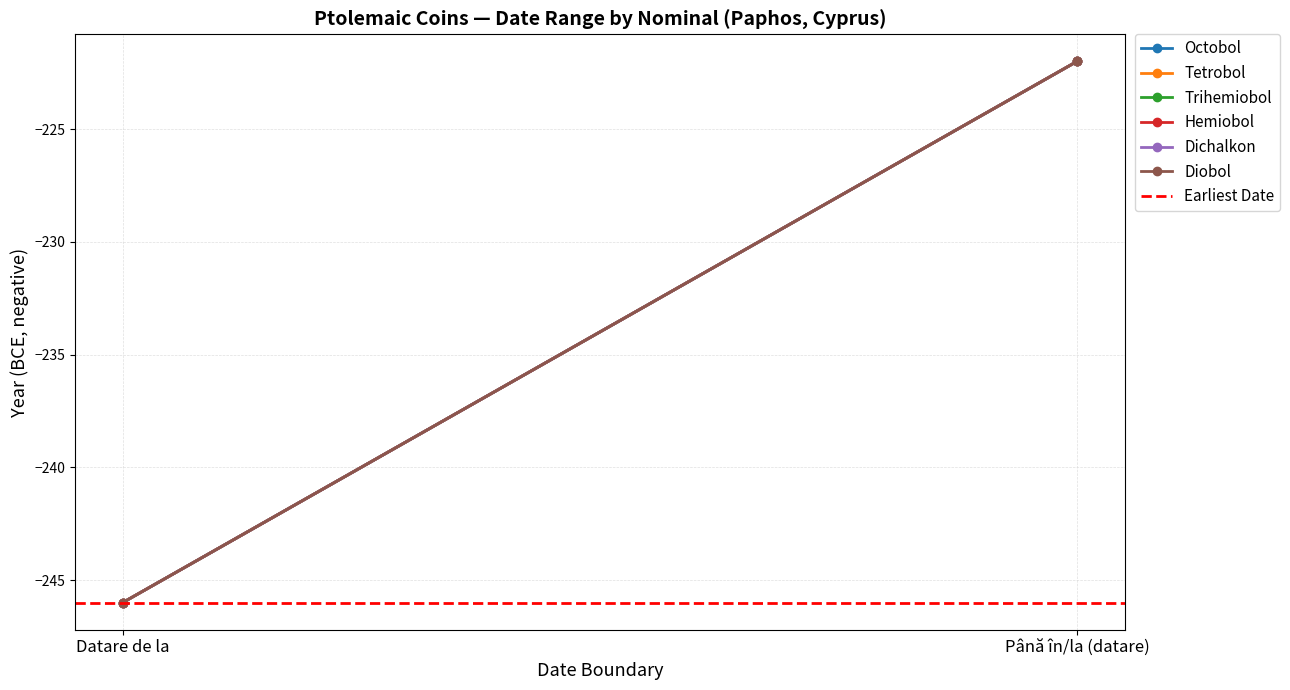

What is the highest value of the Trihemiobol series?

-222